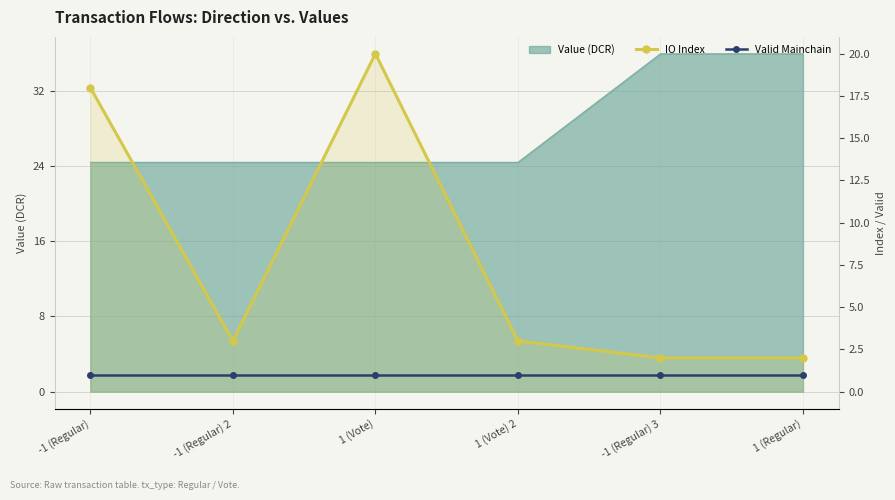

In IO Index, how many points are higher than both neighbors (excluding endpoints)?

1